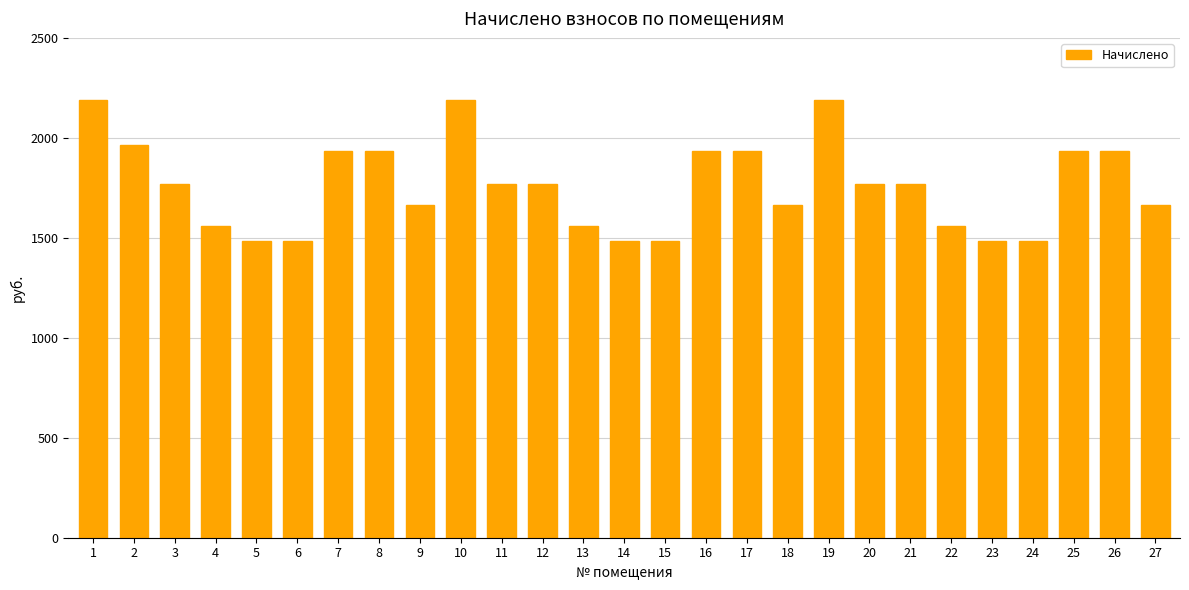

What is the change in value from 22 to 23?

-74.4